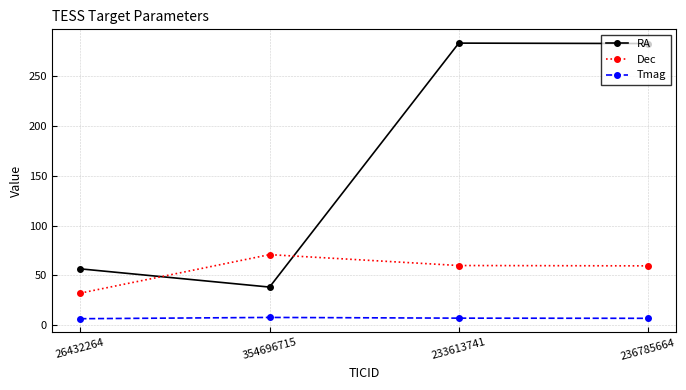

The Dec series shows 32.3 at 26432264. True or false?

True